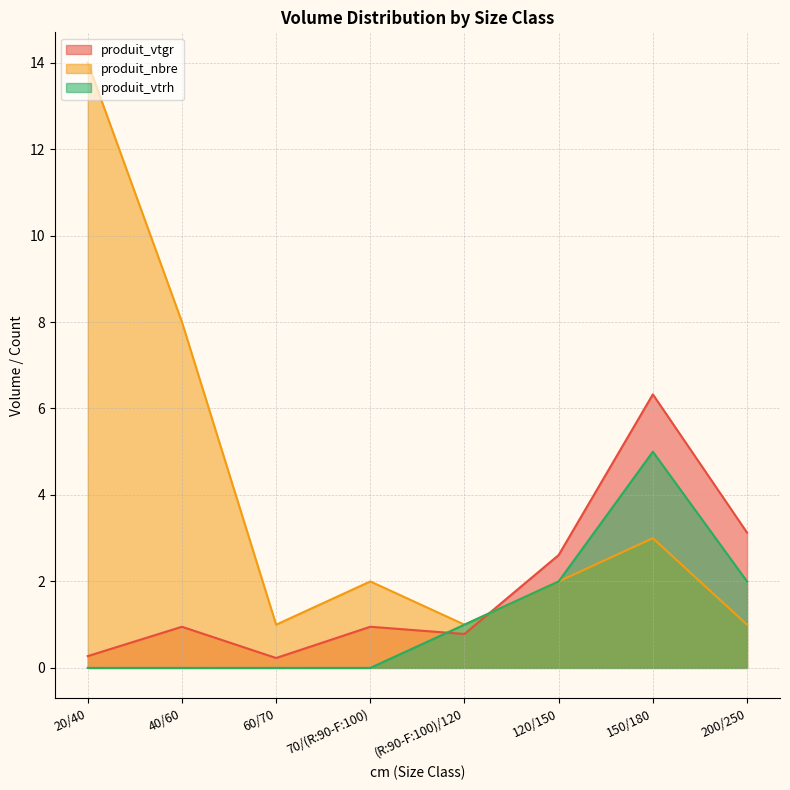

At which label does produit_vtrh reach its minimum?

20/40